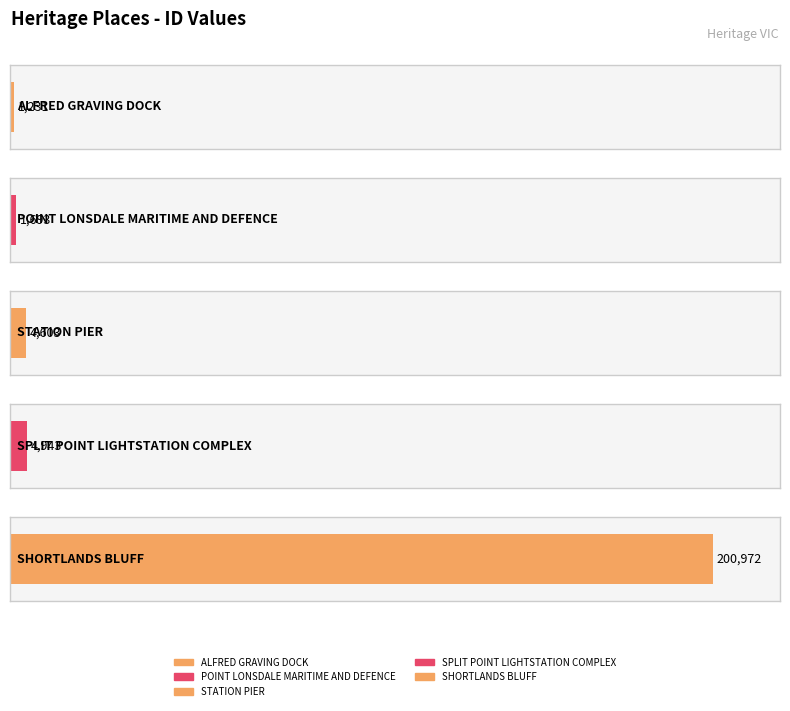

The value at STATION PIER is 4603. True or false?

True